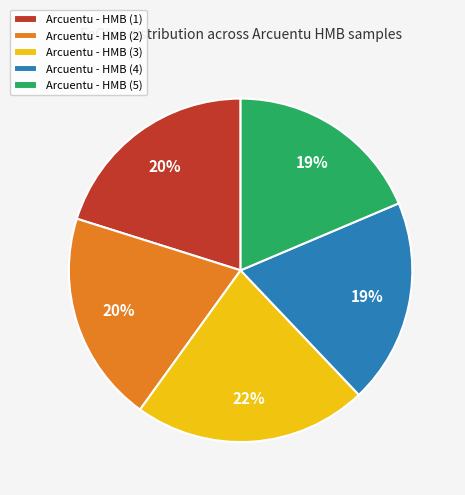

Which has a higher value, Arcuentu - HMB (1) or Arcuentu - HMB (3)?

Arcuentu - HMB (3)